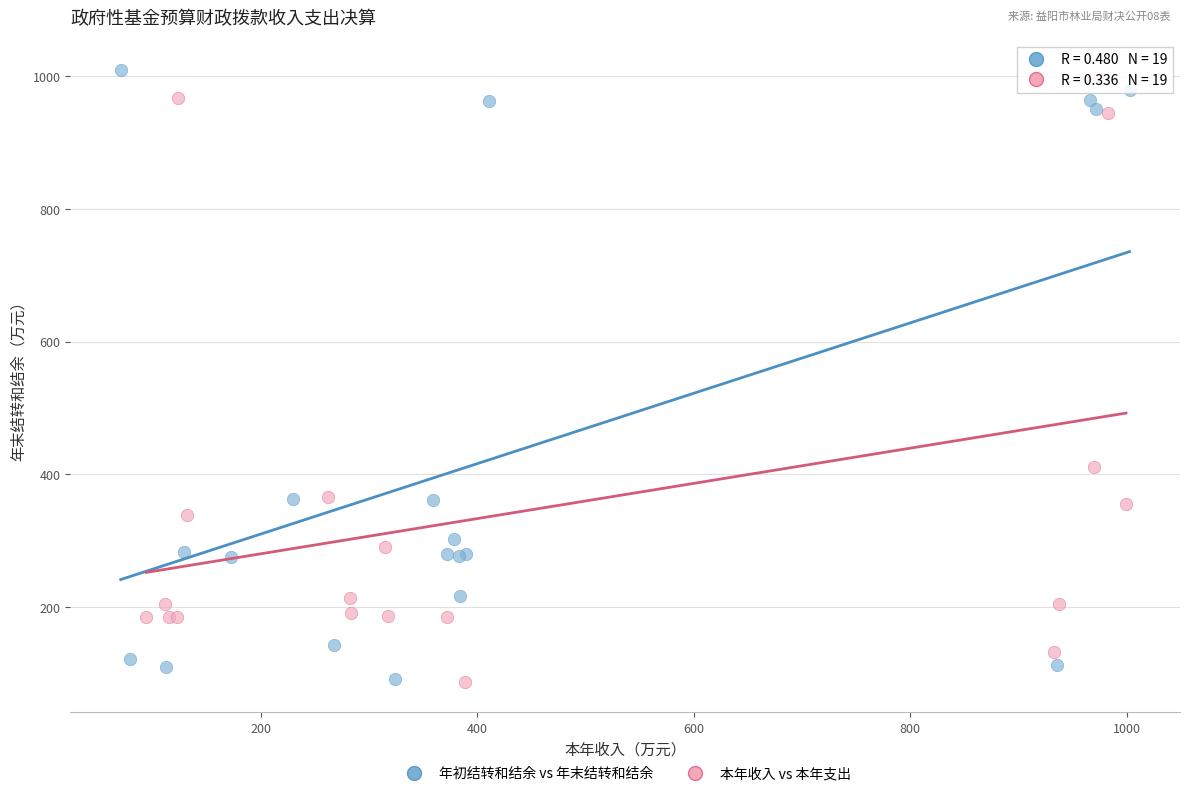

Which series reaches the maximum Y coordinate?

年初结转和结余 vs 年末结转和结余